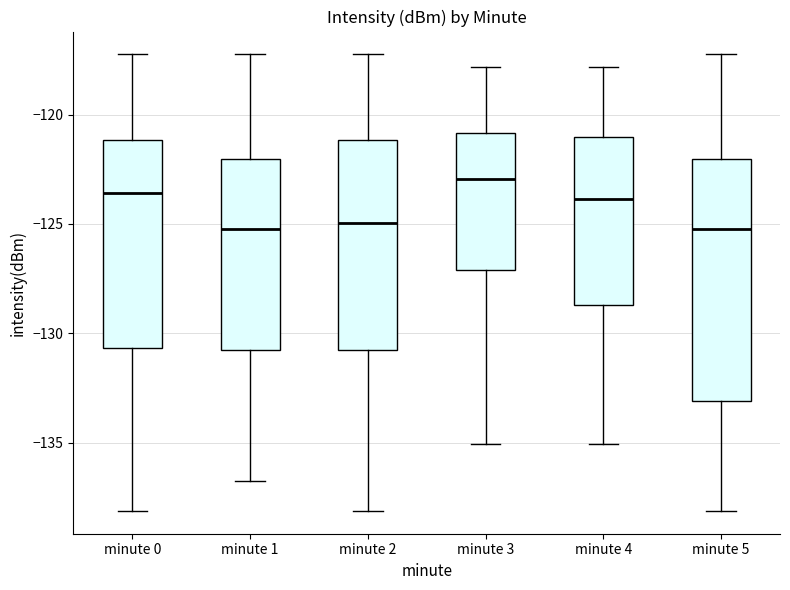

Reading left to right, transcribe this box plot: for each box, give where its median line is, the range the box spans, and where its two whiskers end, as read against the y-axis. The values are not printed on the chart, so give them approximately, as read against the axis.

minute 0: median -123.5, box -130.5 to -121.0, whiskers -138.0 to -117.0
minute 1: median -125.0, box -131.0 to -122.0, whiskers -137.0 to -117.0
minute 2: median -125.0, box -131.0 to -121.0, whiskers -138.0 to -117.0
minute 3: median -123.0, box -127.0 to -121.0, whiskers -135.0 to -118.0
minute 4: median -124.0, box -128.5 to -121.0, whiskers -135.0 to -118.0
minute 5: median -125.0, box -133.0 to -122.0, whiskers -138.0 to -117.0